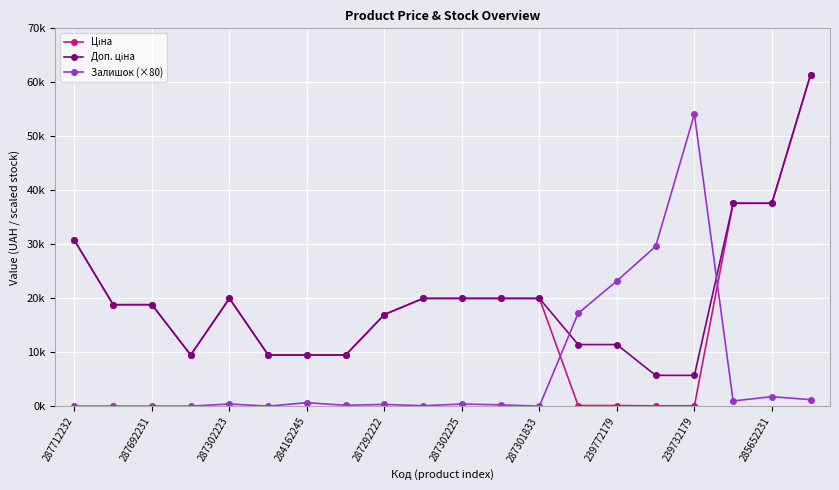

Does the chart have visible grid lines?

Yes